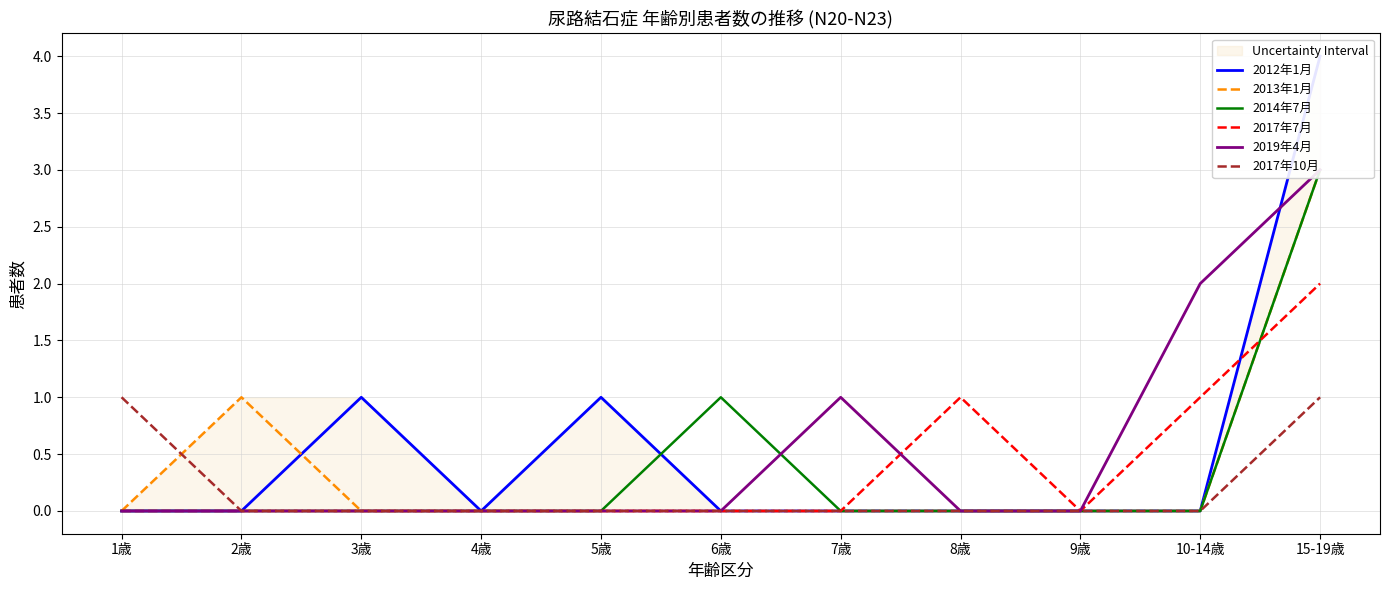

What is the sum of all 2017年7月 values?

4